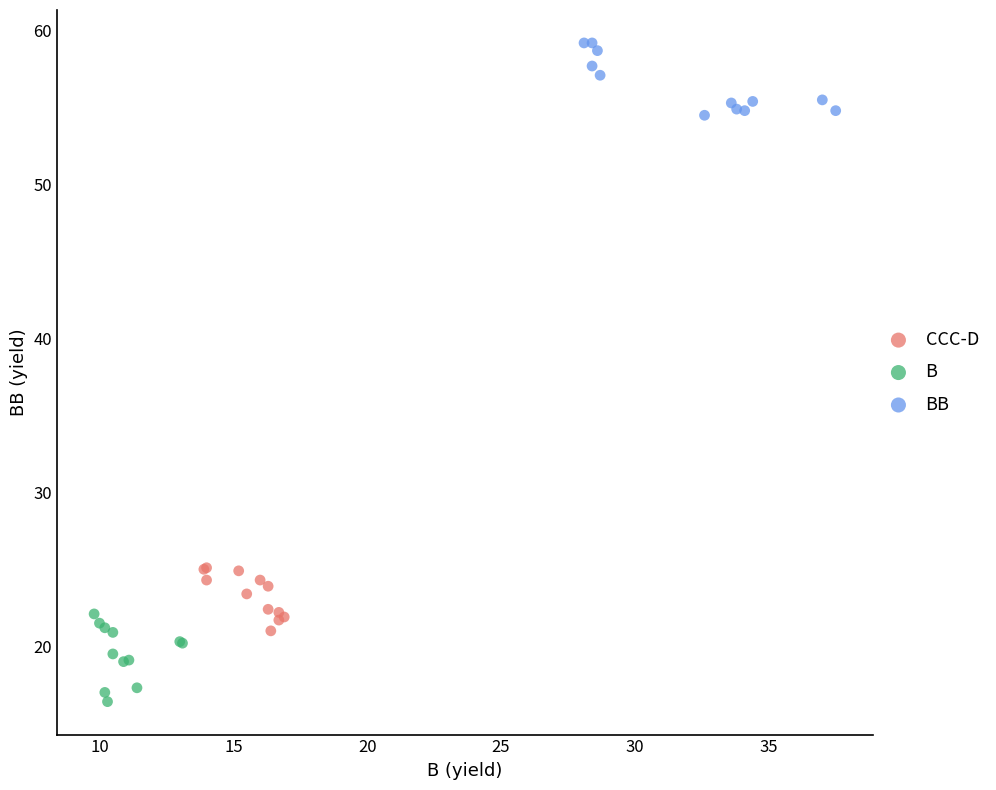

Which series contains the lowest Y value?

B